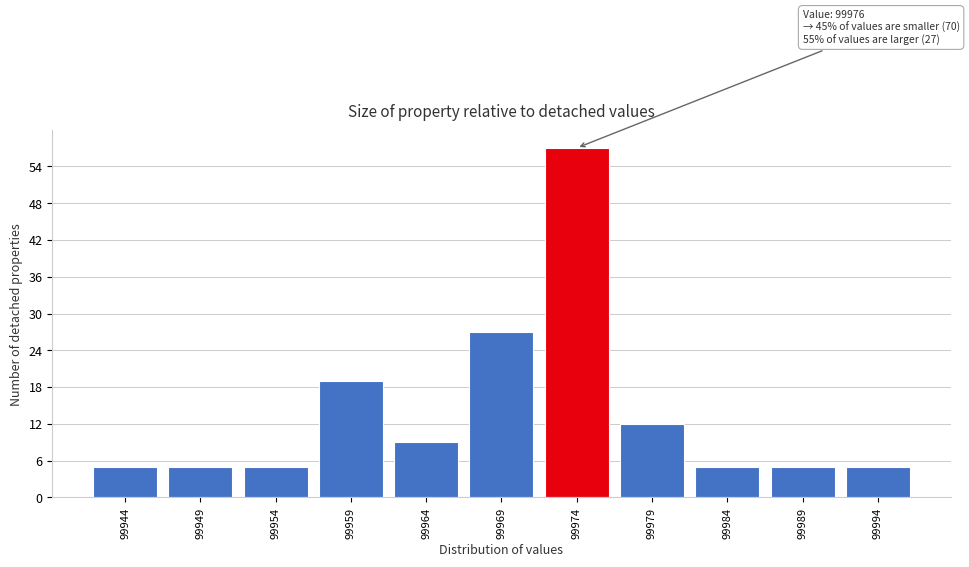

Reading left to right, transcribe all the data shown in this chart.

5	5	5	19	9	27	57	12	5	5	5